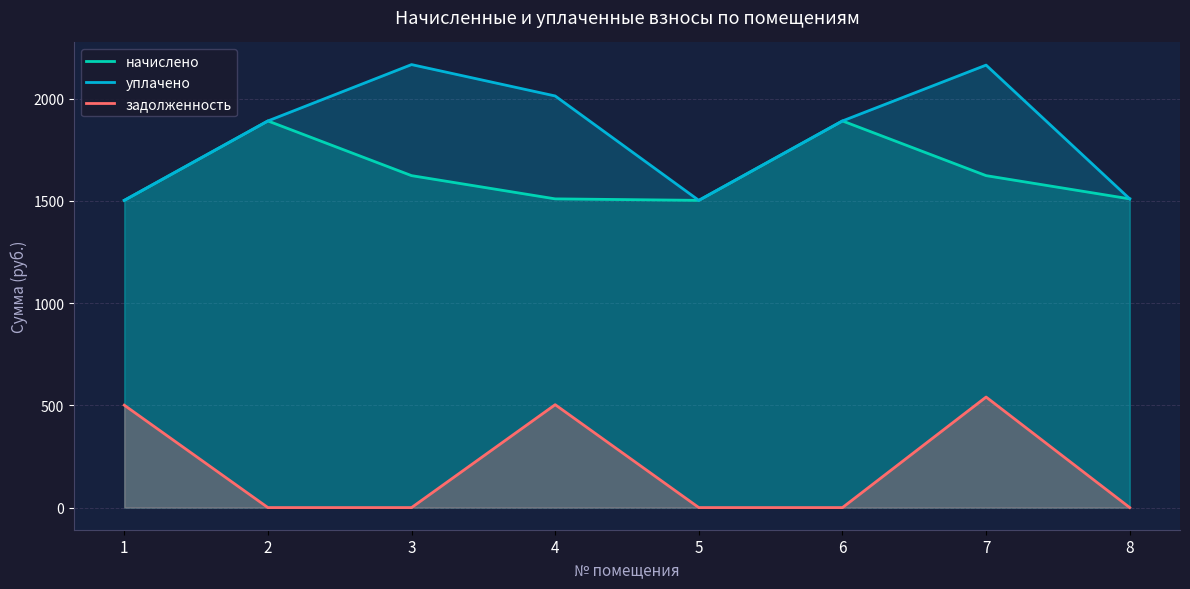

Reading left to right, list all the values displayed in this chart.

начислено: 1503.1	1891.7	1624.0	1510.4	1503.1	1891.7	1624.0	1510.4
уплачено: 1503.1	1891.7	2167.3	2013.8	1503.1	1891.7	2164.8	1510.4
задолженность: 501.0	0.0	0.0	503.5	0.0	0.0	540.8	0.0